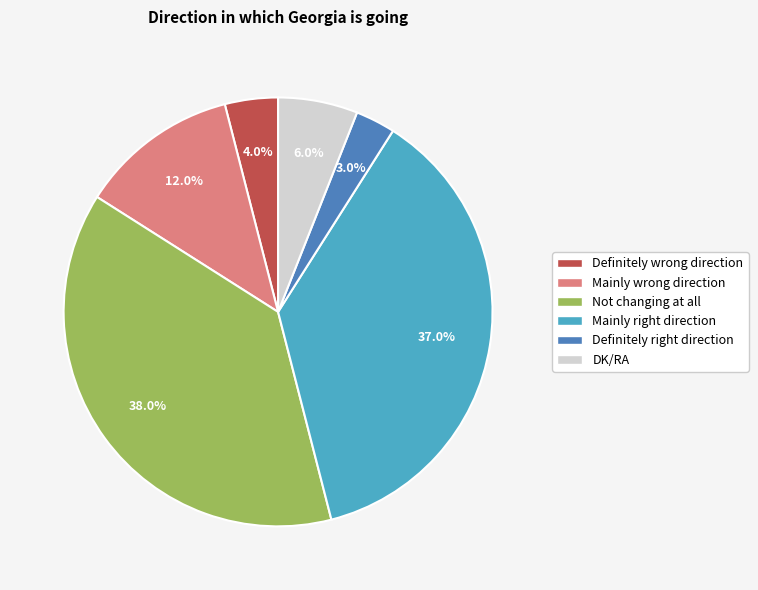

Rank the categories by value from highest to lowest.

Not changing at all, Mainly right direction, Mainly wrong direction, DK/RA, Definitely wrong direction, Definitely right direction